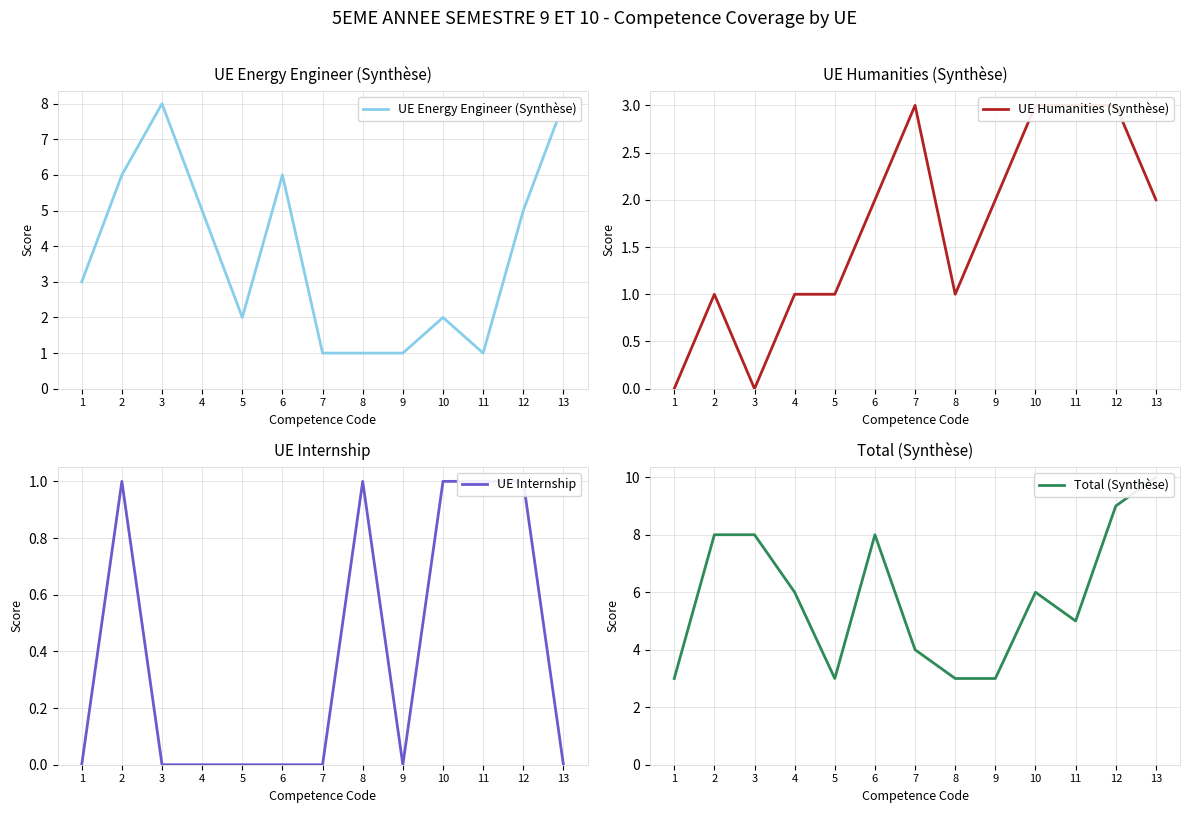

Reading right to left, extract all data points from this chart.

UE Energy Engineer (Synthèse): 13=8	12=5	11=1	10=2	9=1	8=1	7=1	6=6	5=2	4=5	3=8	2=6	1=3
UE Humanities (Synthèse): 13=2	12=3	11=3	10=3	9=2	8=1	7=3	6=2	5=1	4=1	3=0	2=1	1=0
UE Internship: 13=0	12=1	11=1	10=1	9=0	8=1	7=0	6=0	5=0	4=0	3=0	2=1	1=0
Total (Synthèse): 13=10	12=9	11=5	10=6	9=3	8=3	7=4	6=8	5=3	4=6	3=8	2=8	1=3